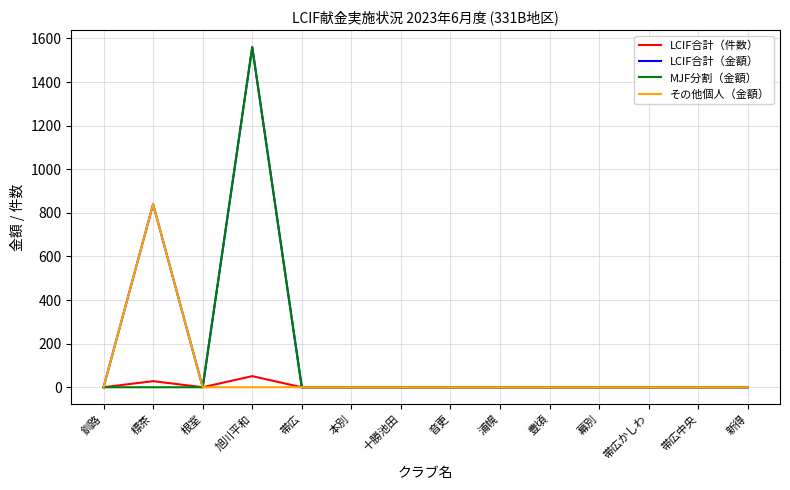

What is the difference between the highest and lowest values at 標茶?

840